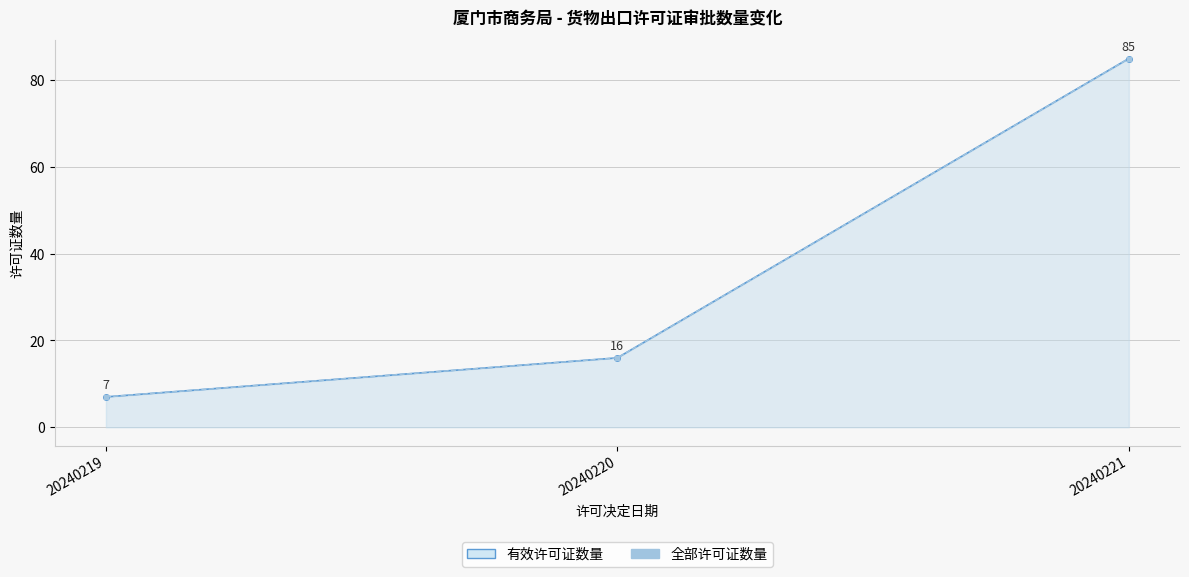

List the labels in order of 有效许可证数量 value, largest first.

20240221, 20240220, 20240219